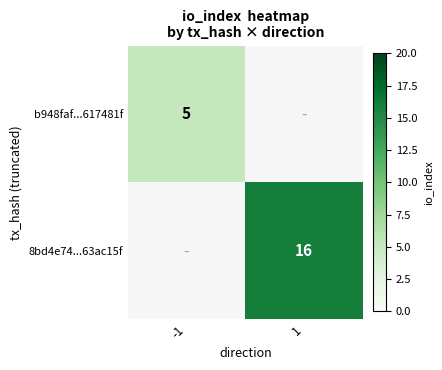

The value of 8bd4e74...63ac15f at 1 is 25. True or false?

False